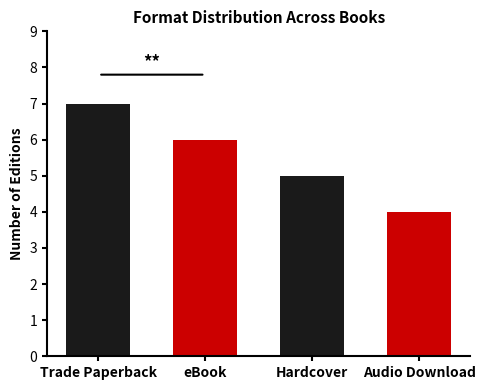

How many bars are there in total?

4